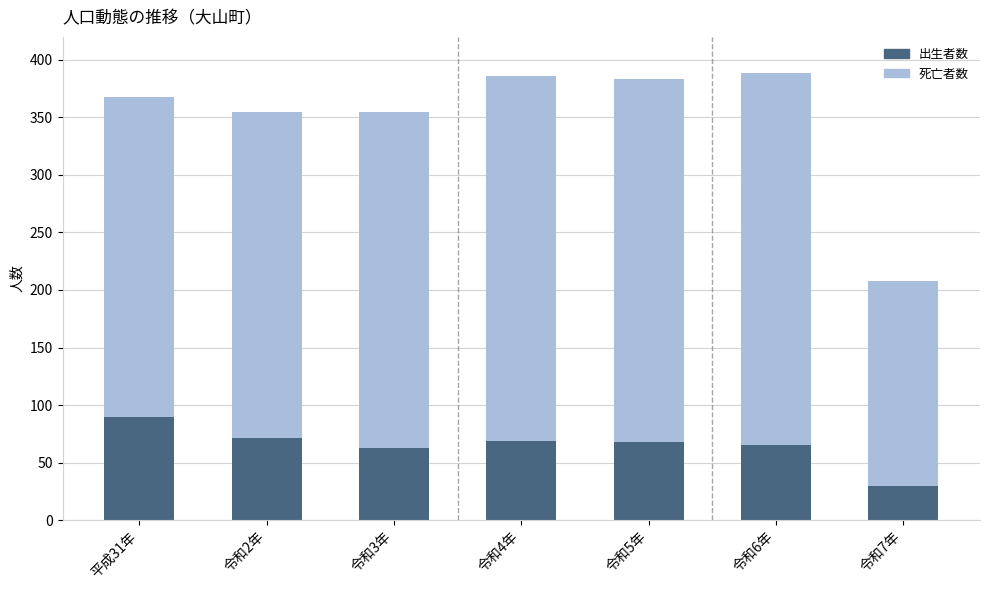

What is the sum of the 出生者数 values at 令和7年 and 令和2年?

101